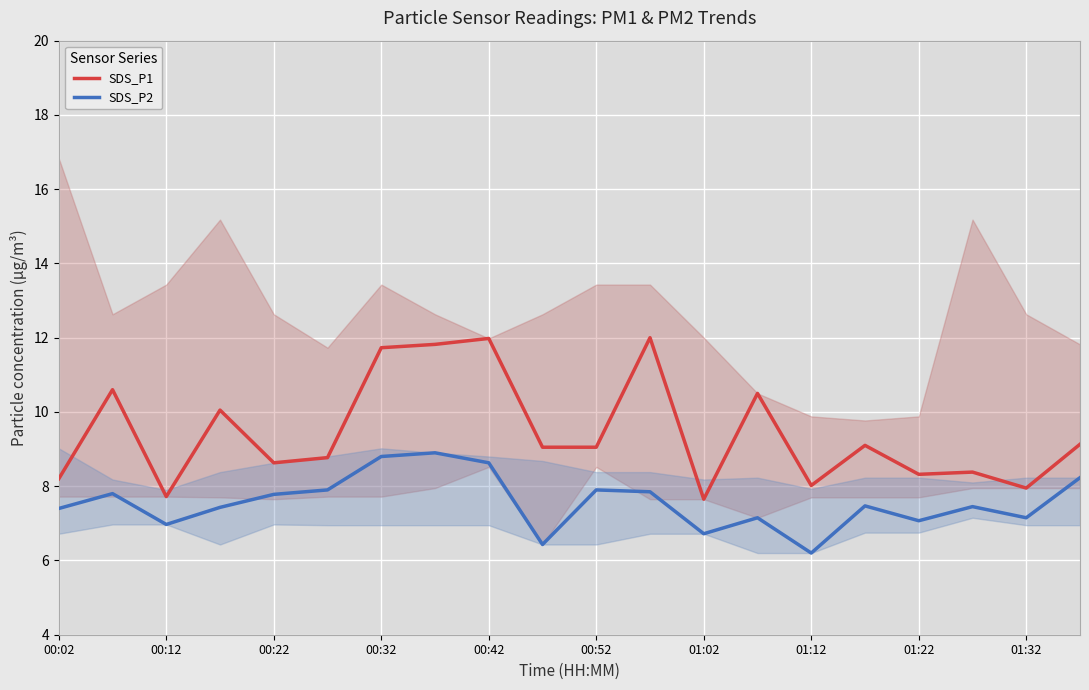

True or false: SDS_P1 has more than 1 points higher than both neighbors.

True